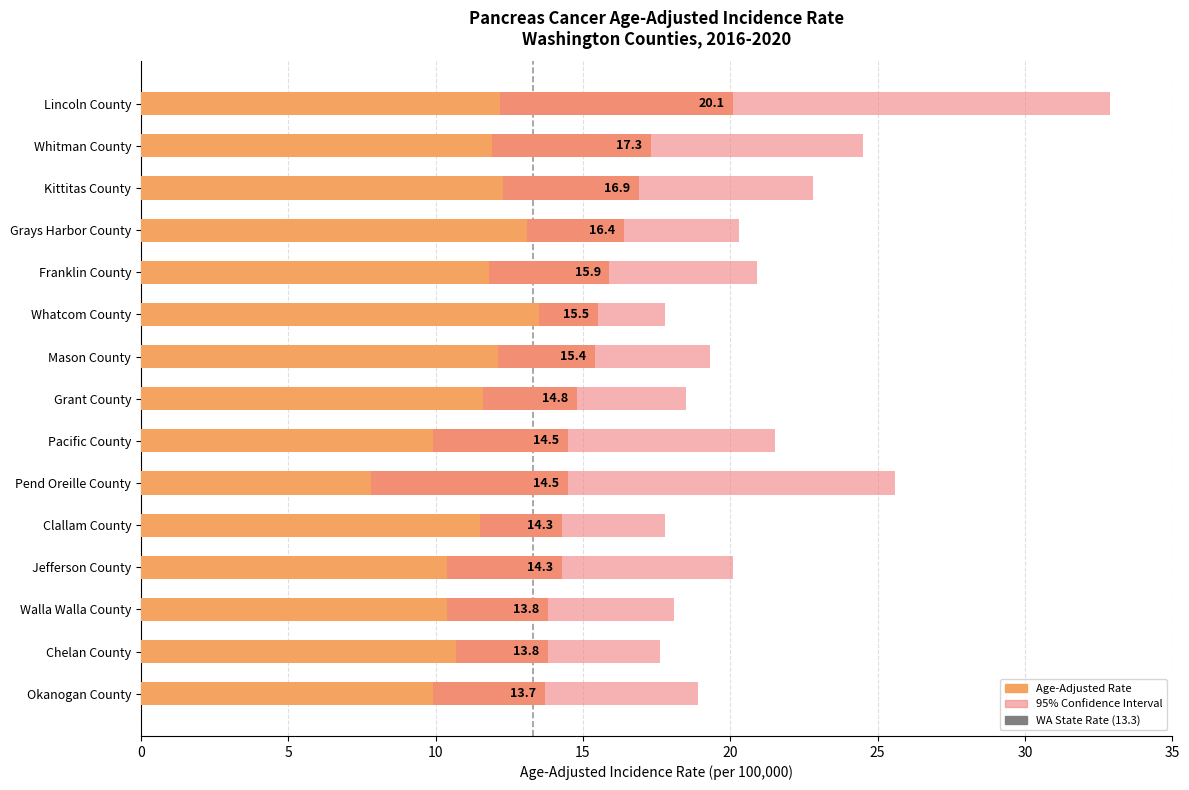

What is the label of the 6th bar from the right?

Pend Oreille County